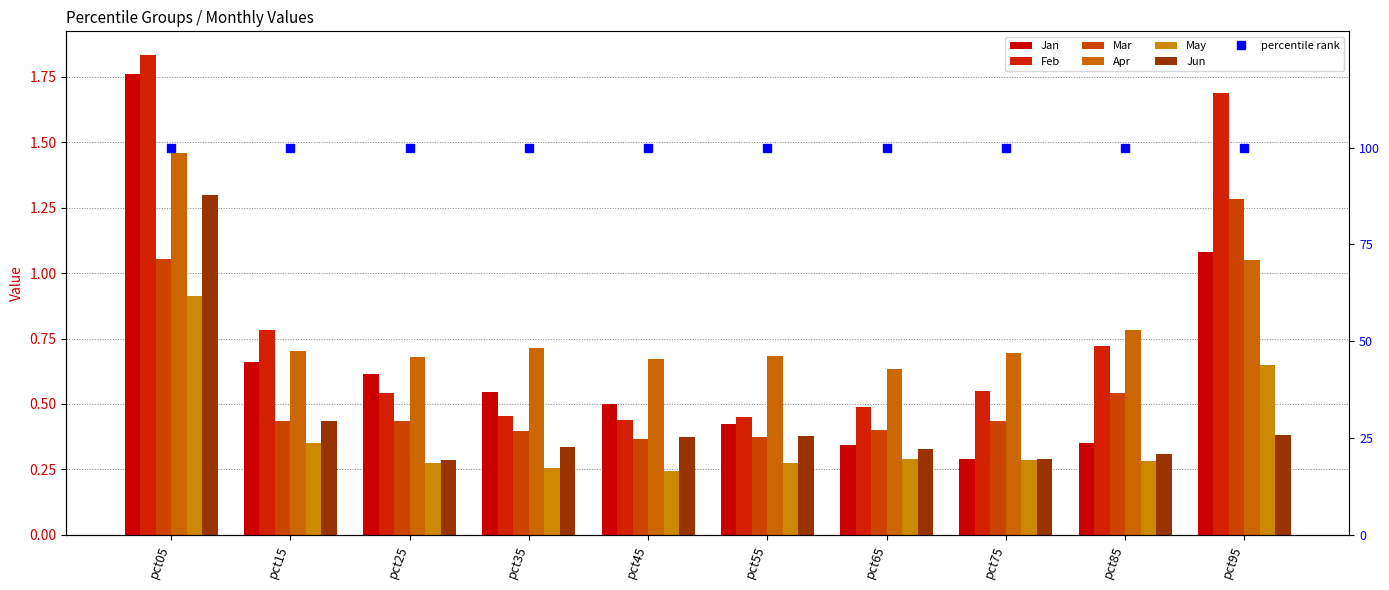

Is the value of Feb at pct55 greater than the value of May at pct15?

Yes